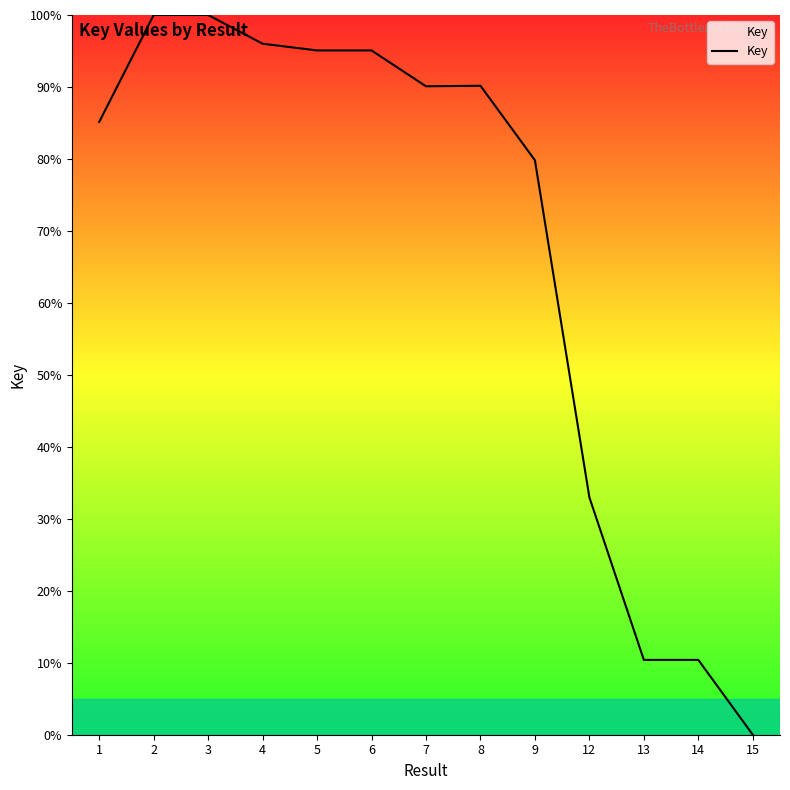

Approximately how many times larger is the value at 13 compared to 3?

0.1